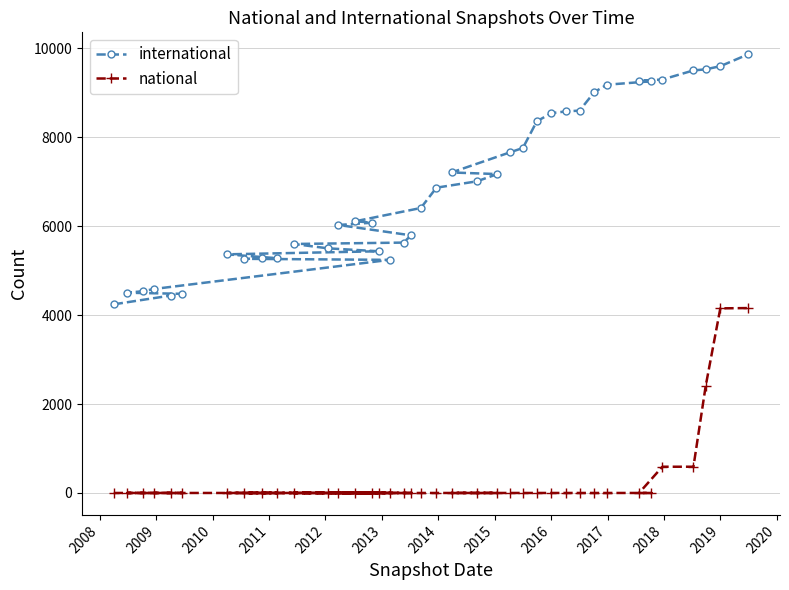

At how many categories does at least one series exceed 8495?

12